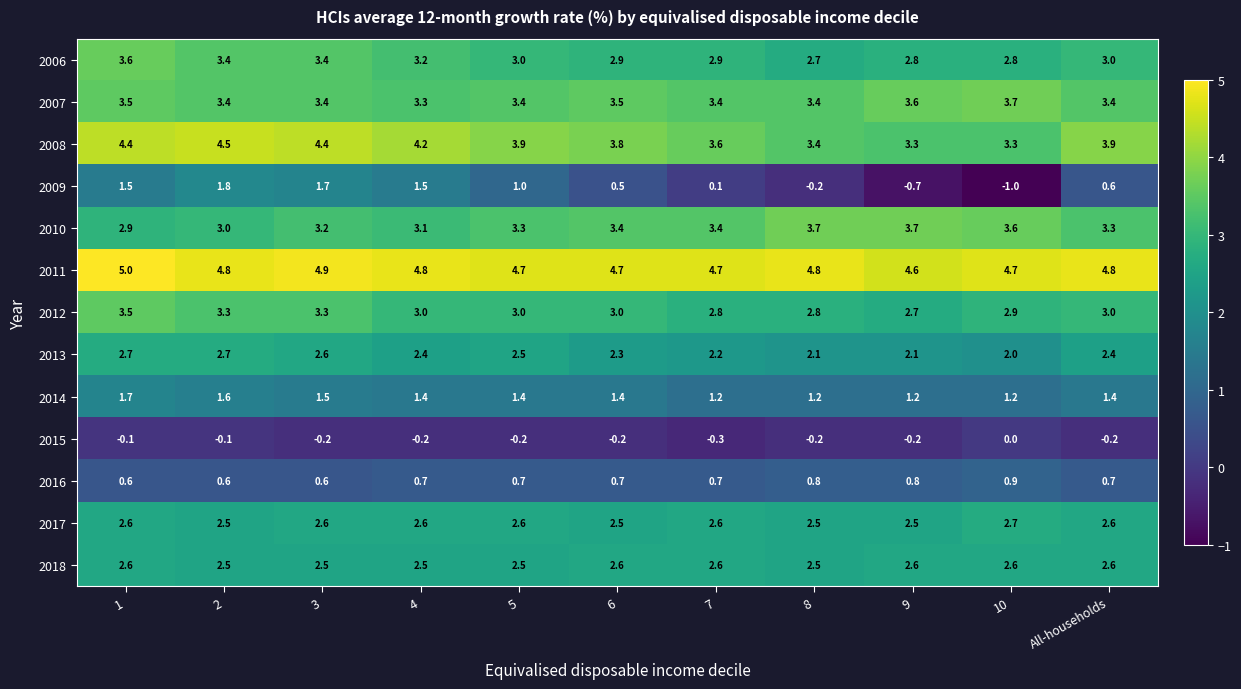

At how many categories does at least one series exceed 4?

11